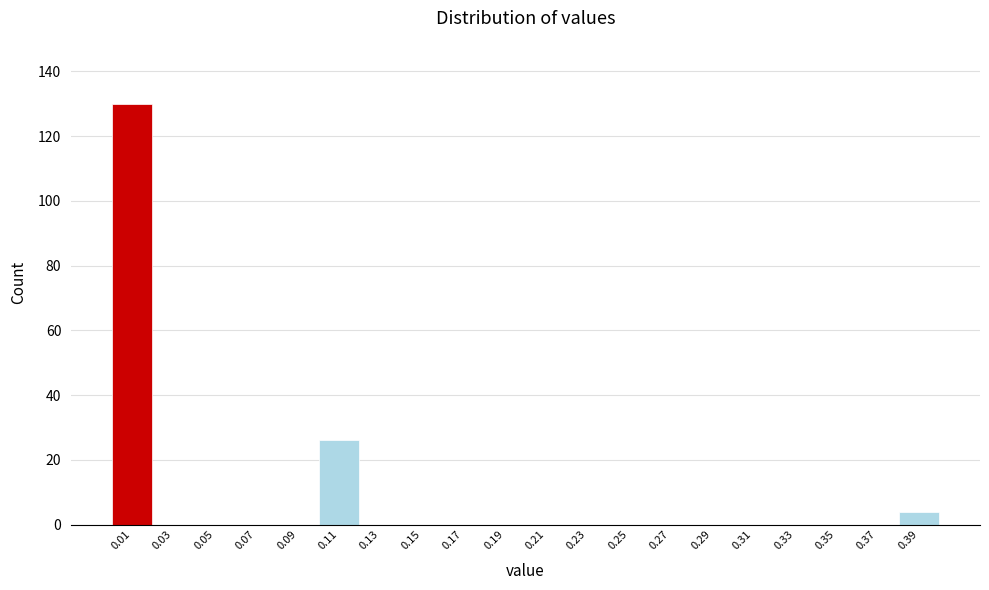

Over which range of the x-axis is the bar tallest?

0.00 to 0.02